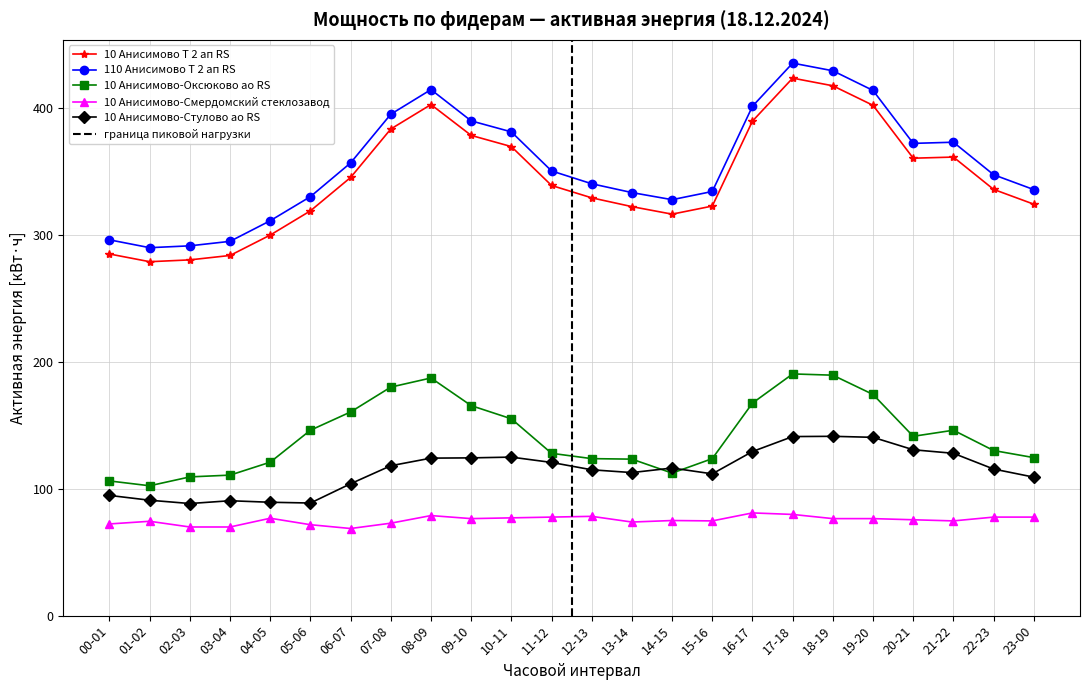

What is the difference between the highest and lowest values at 08-09?

335.9